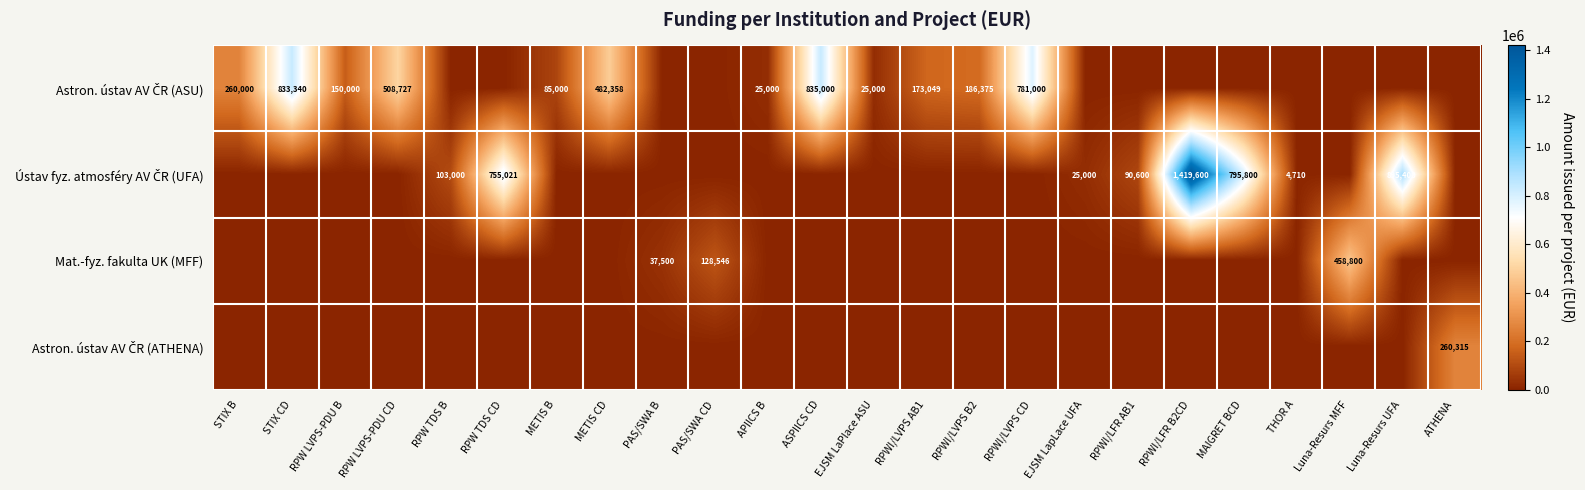

What is the difference between the maximum and minimum values in the Astron. ústav AV ČR (ATHENA) series?

260315